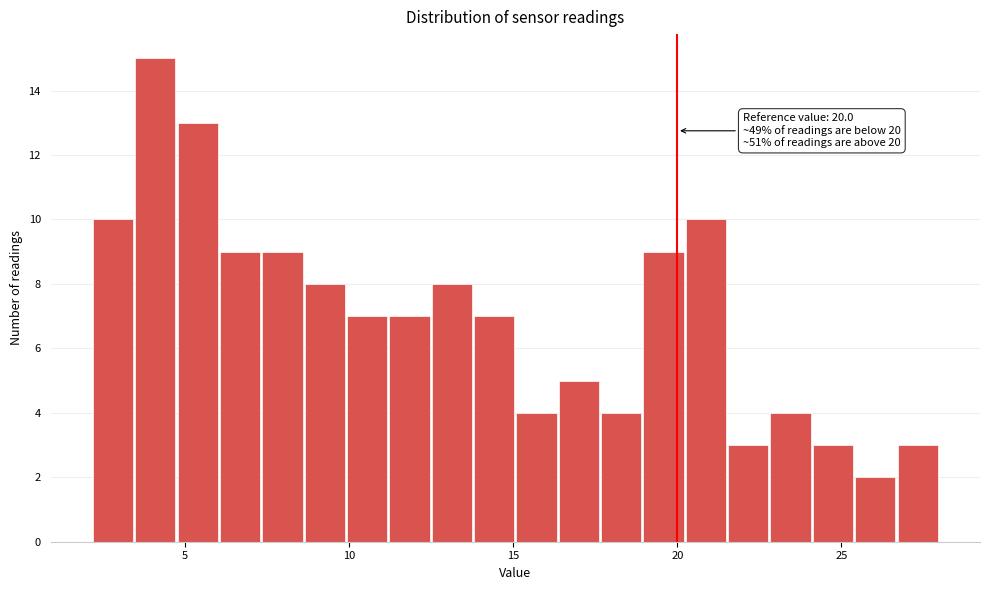

Read against the x-axis, roughly where is the centre of the tallest bar?

4.0